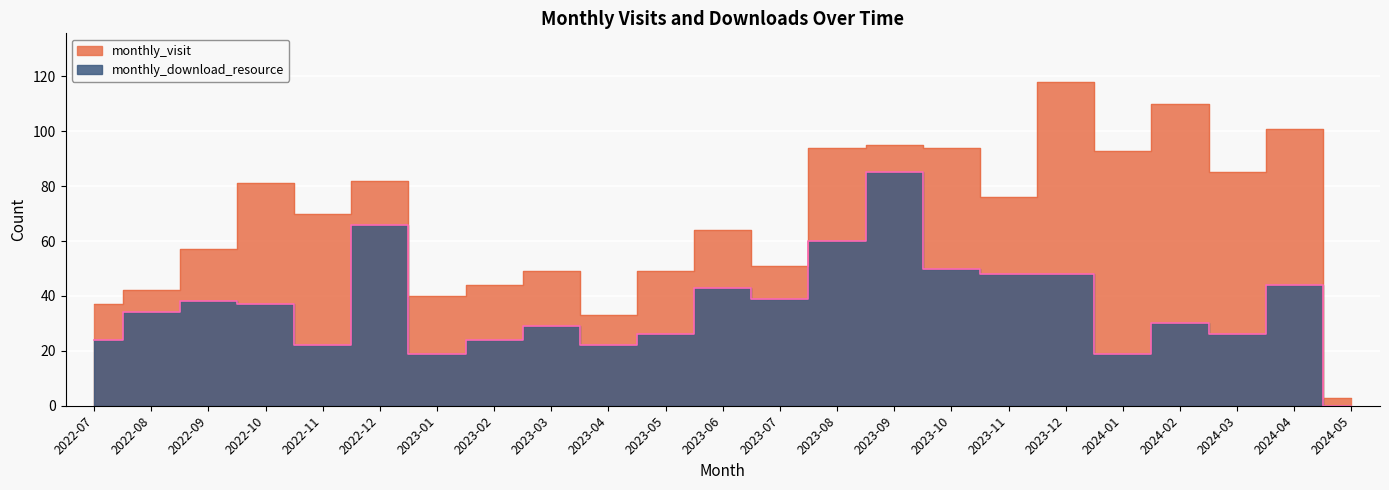

Which series has the widest spread of values?

monthly_visit